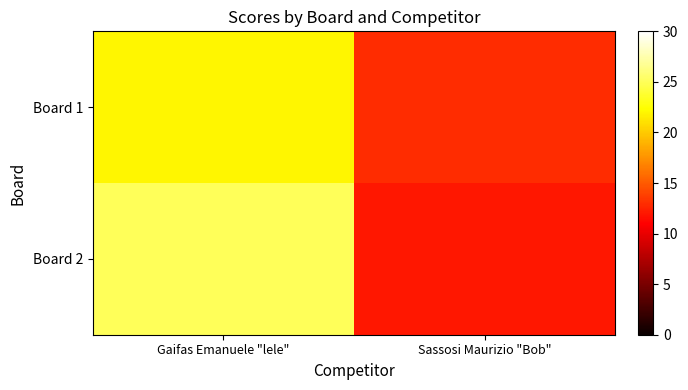

Reading left to right, transcribe all the data shown in this chart.

Board 1: Gaifas Emanuele "lele"=22	Sassosi Maurizio "Bob"=13
Board 2: Gaifas Emanuele "lele"=25	Sassosi Maurizio "Bob"=12